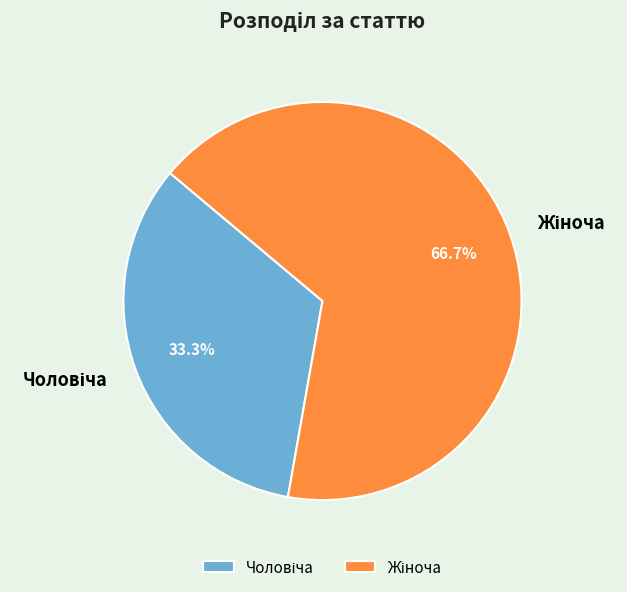

Is there a majority slice in this chart?

Yes